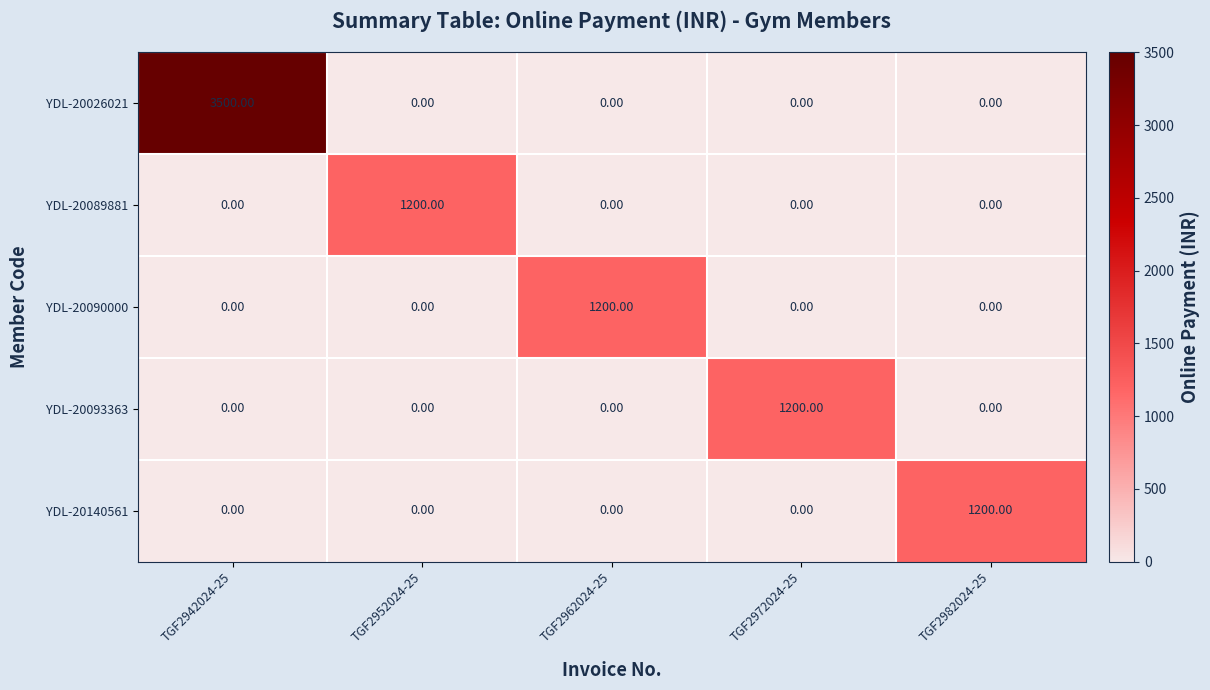

Between TGF2942024-25 and TGF2952024-25, which series saw the biggest shift?

YDL-20026021